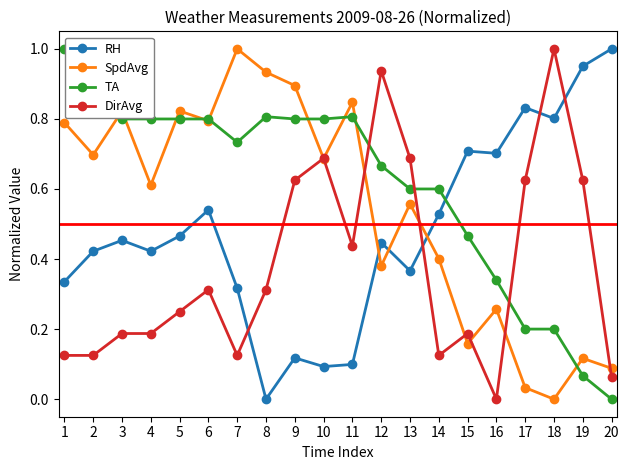

At which label is DirAvg closest to 0?

16